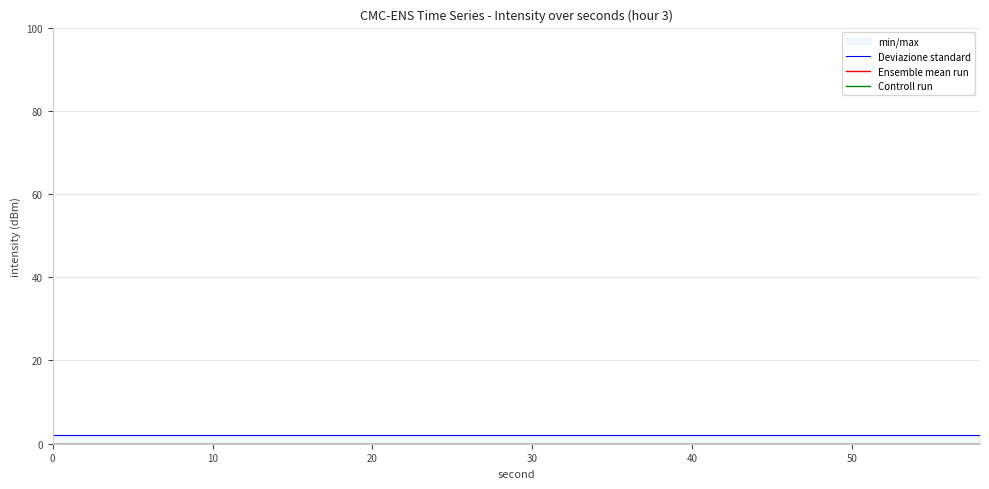

True or false: Ensemble mean run and Deviazione standard cross at least once.

False